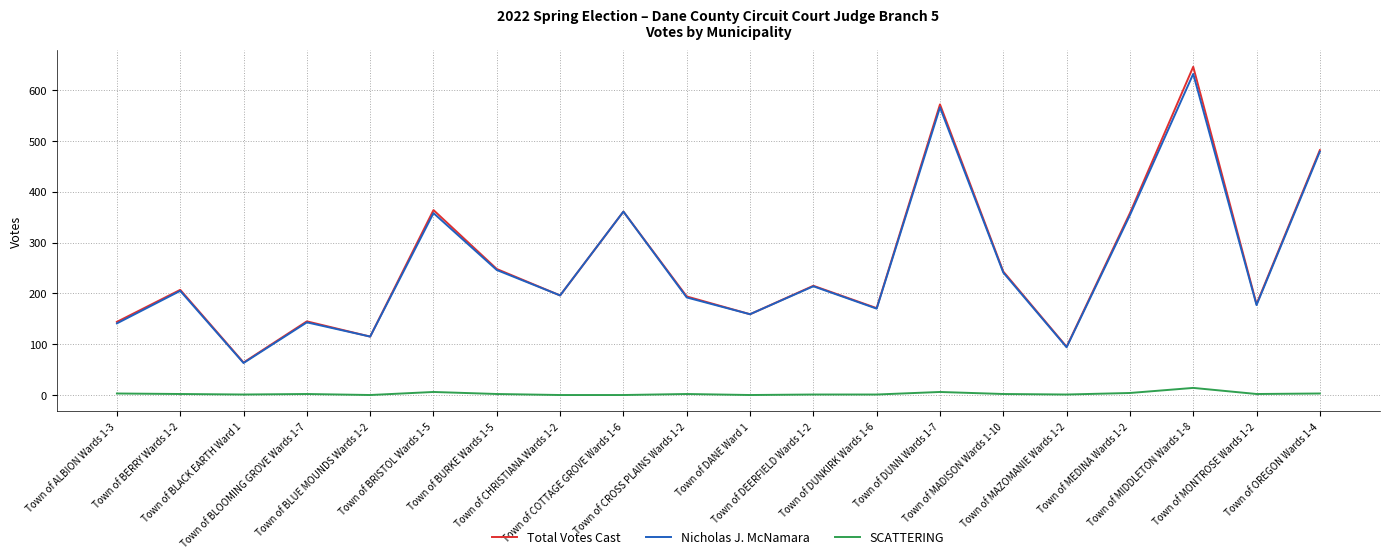

What is the minimum value for Nicholas J. McNamara?

63